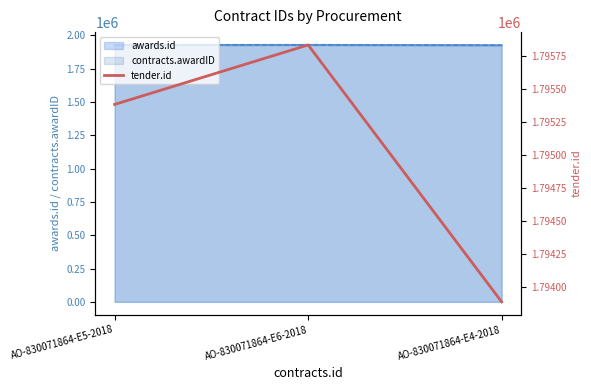

What is the label of the 1st point from the left?

AO-830071864-E5-2018